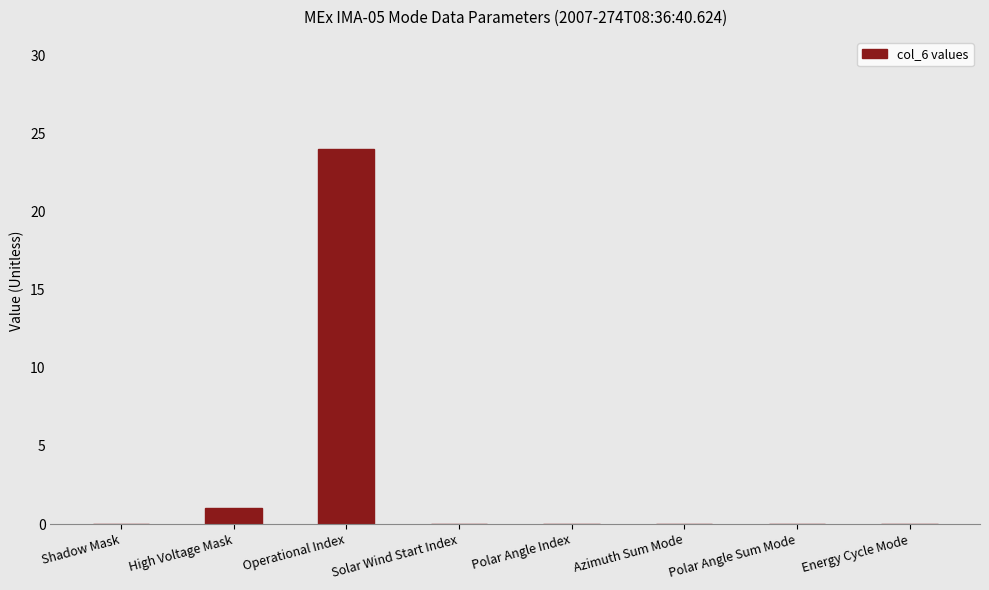

Between Energy Cycle Mode and High Voltage Mask, which is larger?

High Voltage Mask